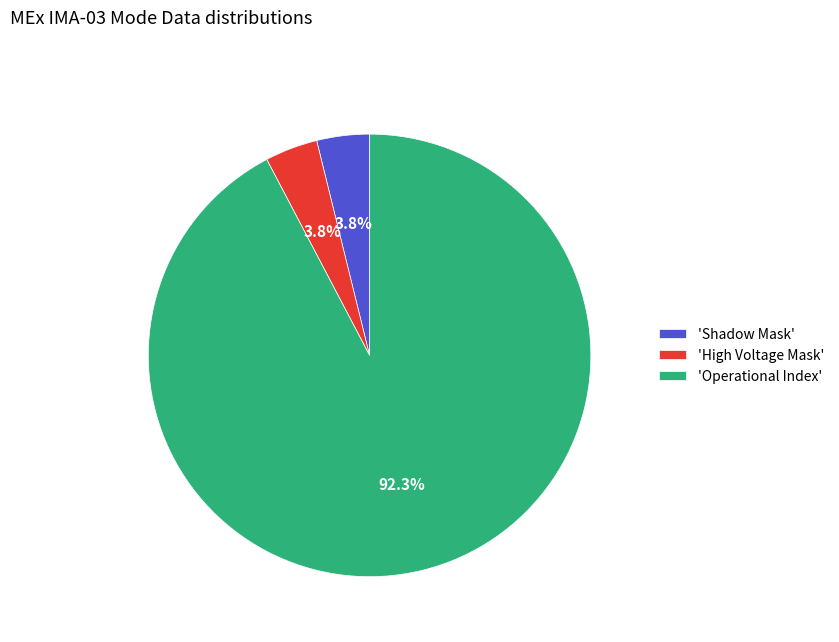

What percentage do 'Shadow Mask' and 'Operational Index' together represent?

96.2%